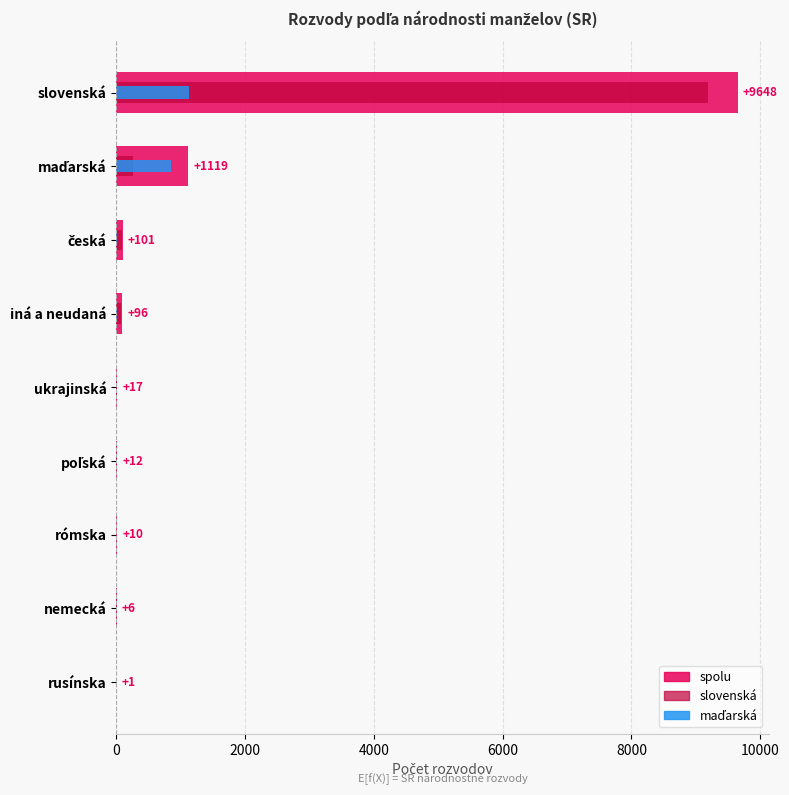

At how many categories does at least one series exceed 7009?

1